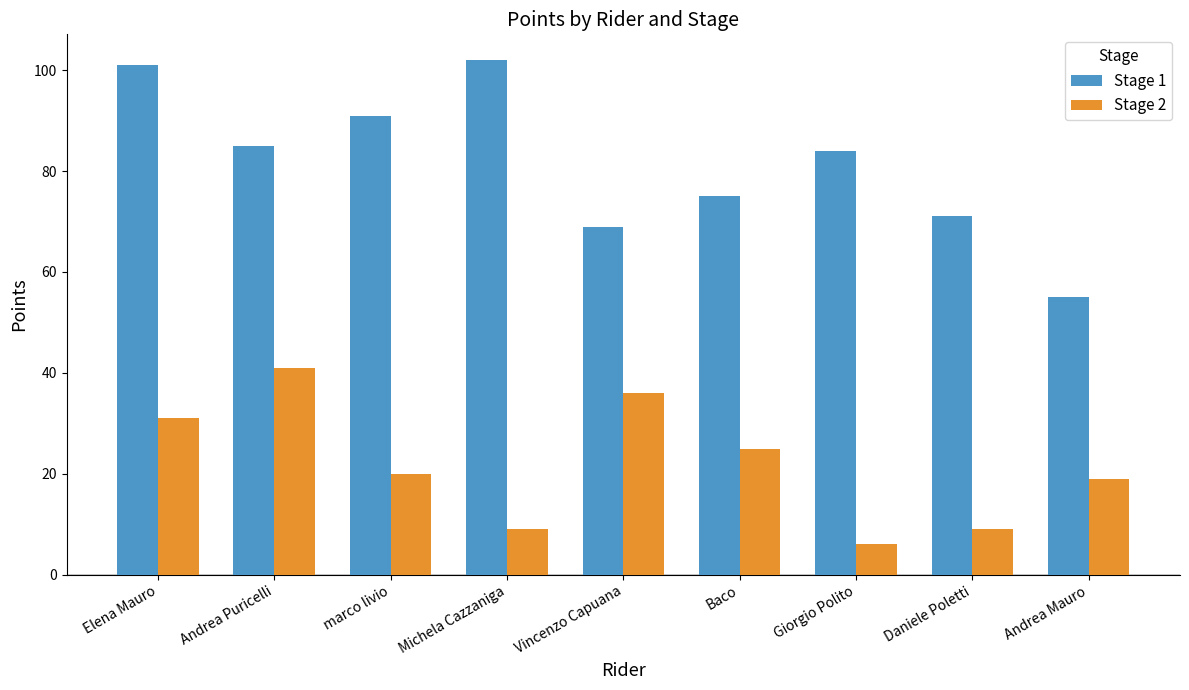

What position from the left is Giorgio Polito?

7